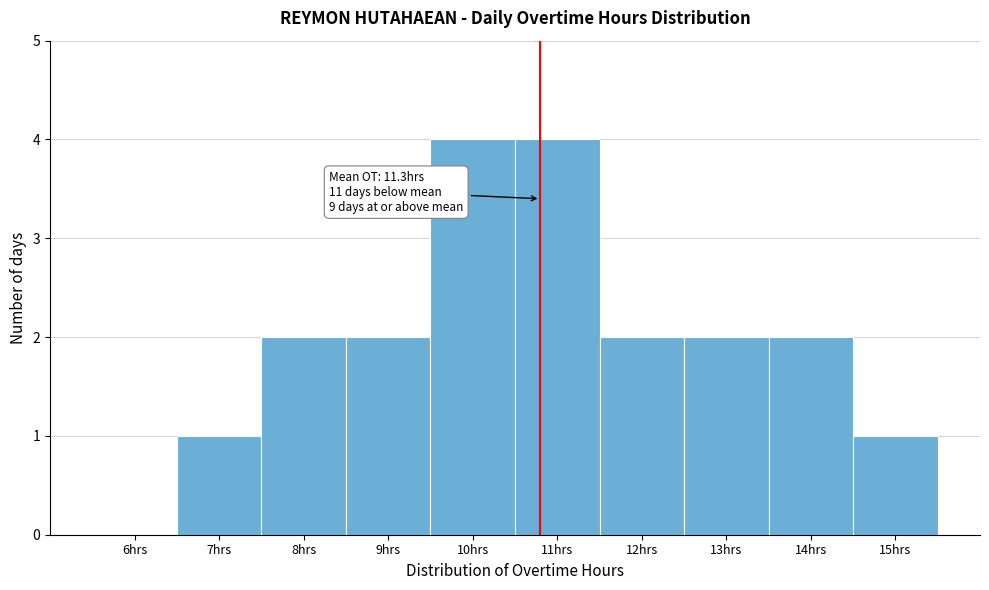

Reading left to right, what are all the values shown in this chart?

6hrs=0	7hrs=1	8hrs=2	9hrs=2	10hrs=4	11hrs=4	12hrs=2	13hrs=2	14hrs=2	15hrs=1